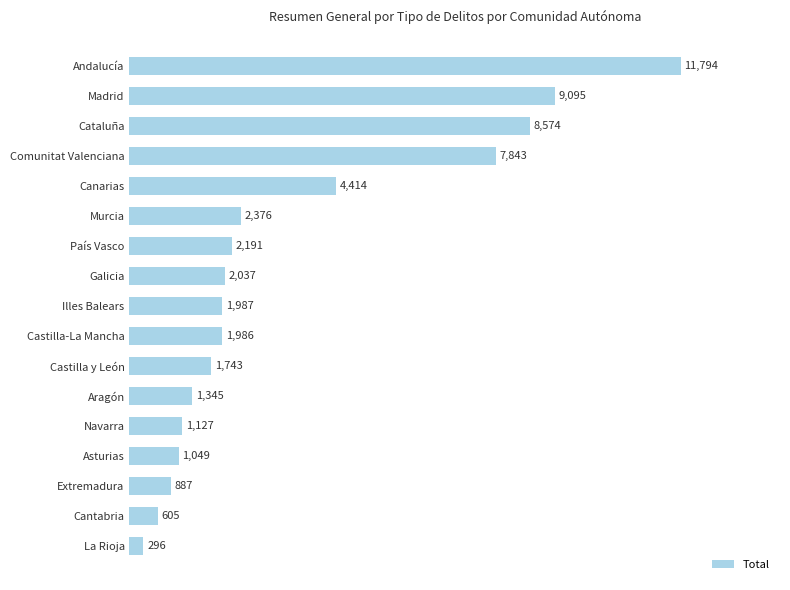

How many values are below 1987?

8